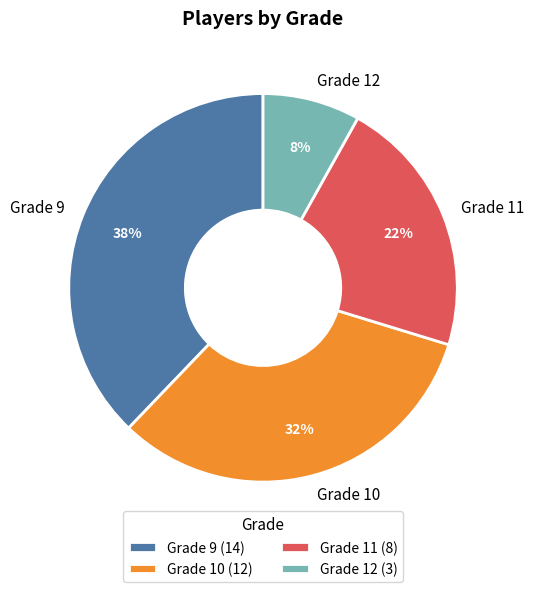

Which category has the smallest portion of the pie?

Grade 12